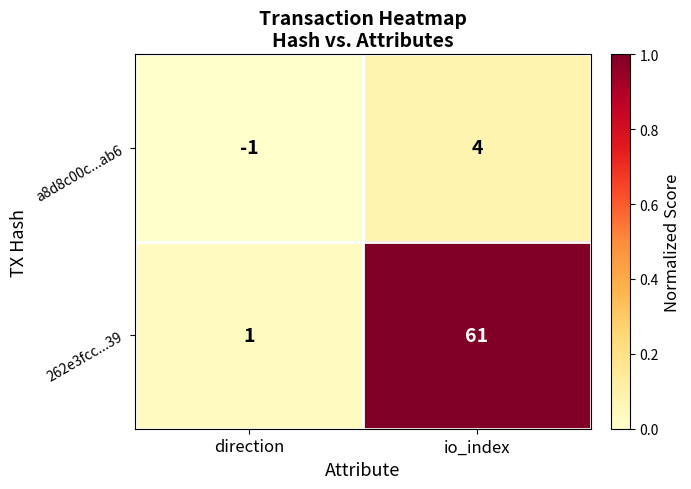

Rank the series by their average value, from highest to lowest.

262e3fcc...39, a8d8c00c...ab6